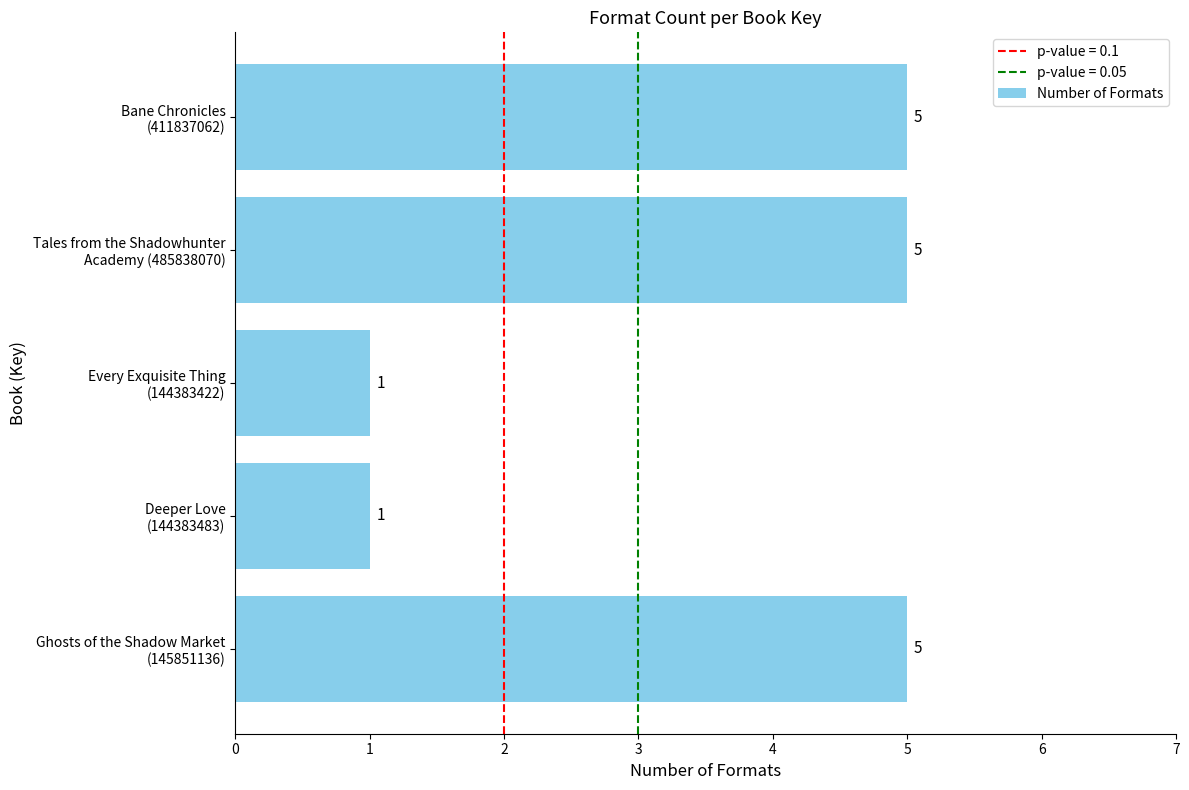

What is the sum of all values?

17